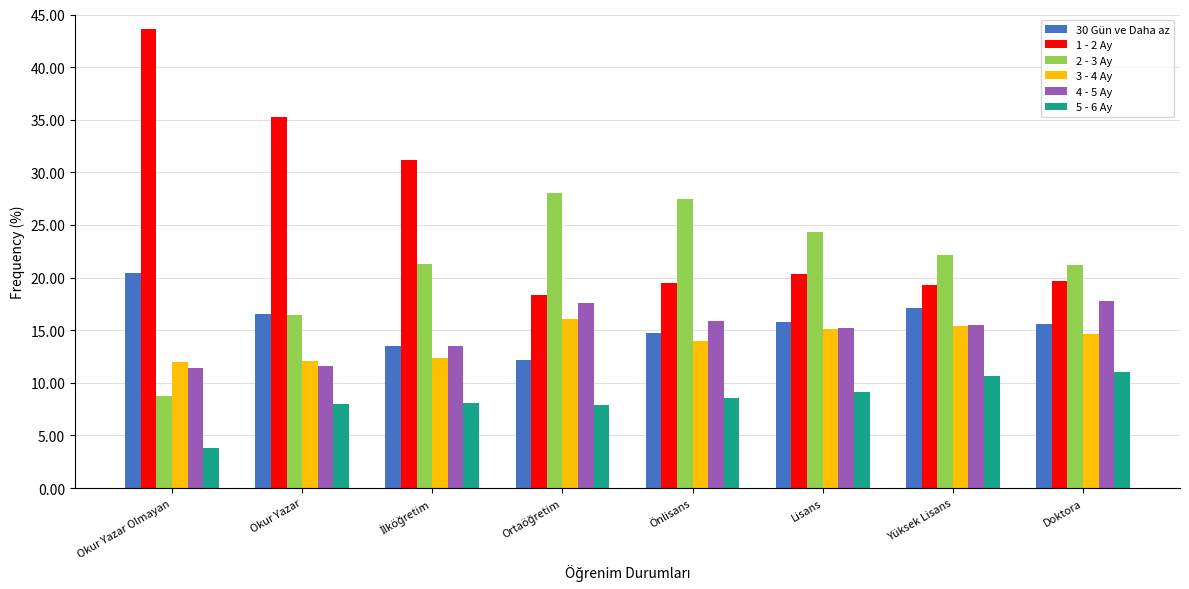

True or false: 1 - 2 Ay has a value of 19.5 at Önlisans.

True